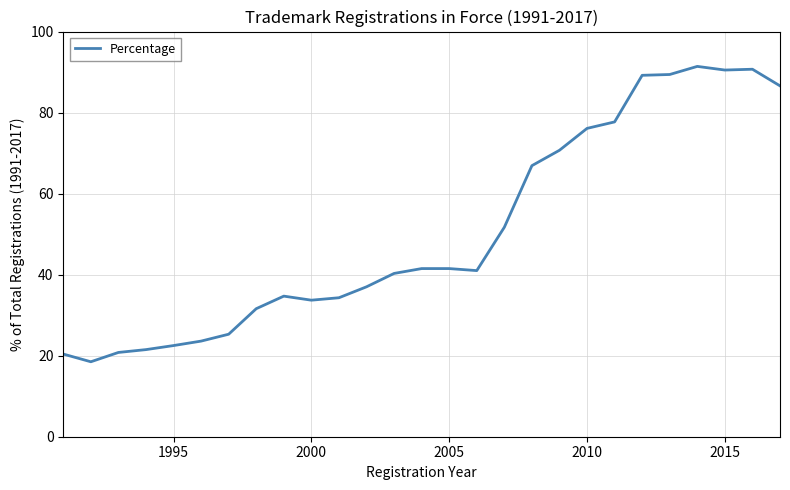

What is the minimum value shown in the chart?

18.5